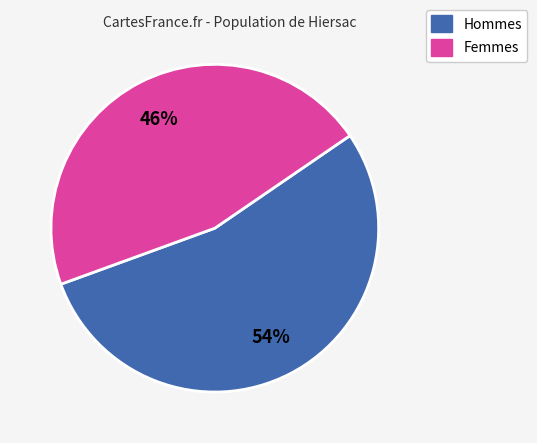

To the nearest percent, what is the average slice percentage?

50%